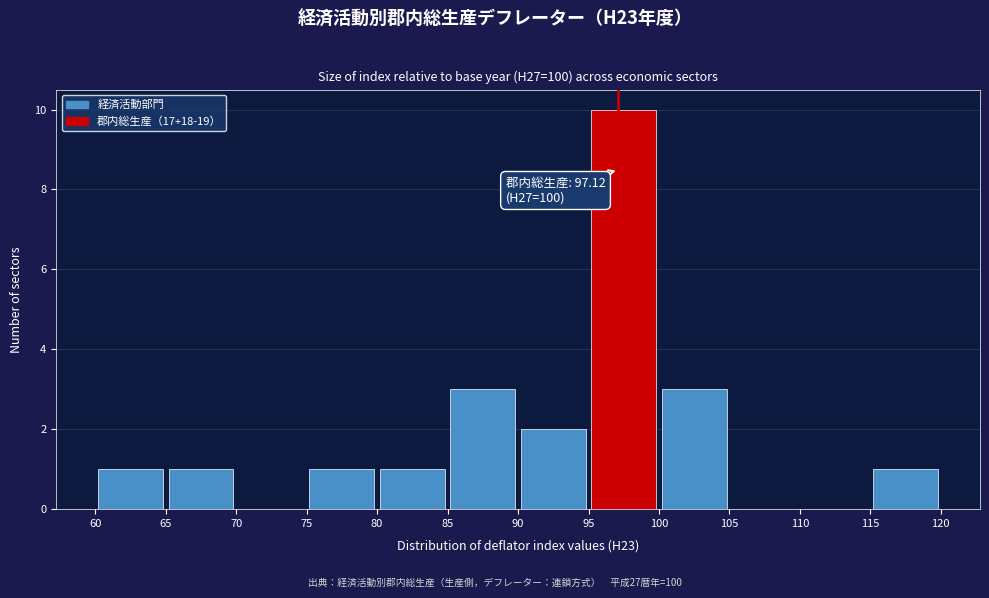

Over which range of the x-axis is the bar tallest?

95 to 100